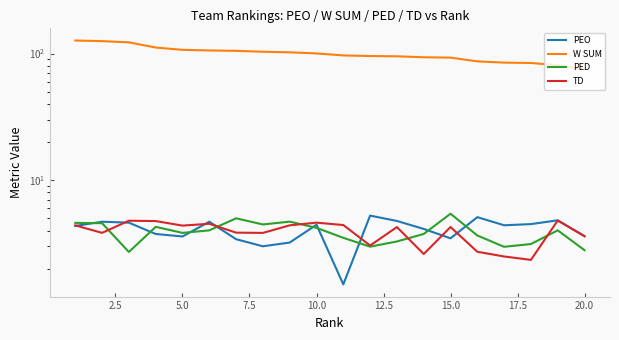

True or false: TD and W SUM intersect in this chart.

False